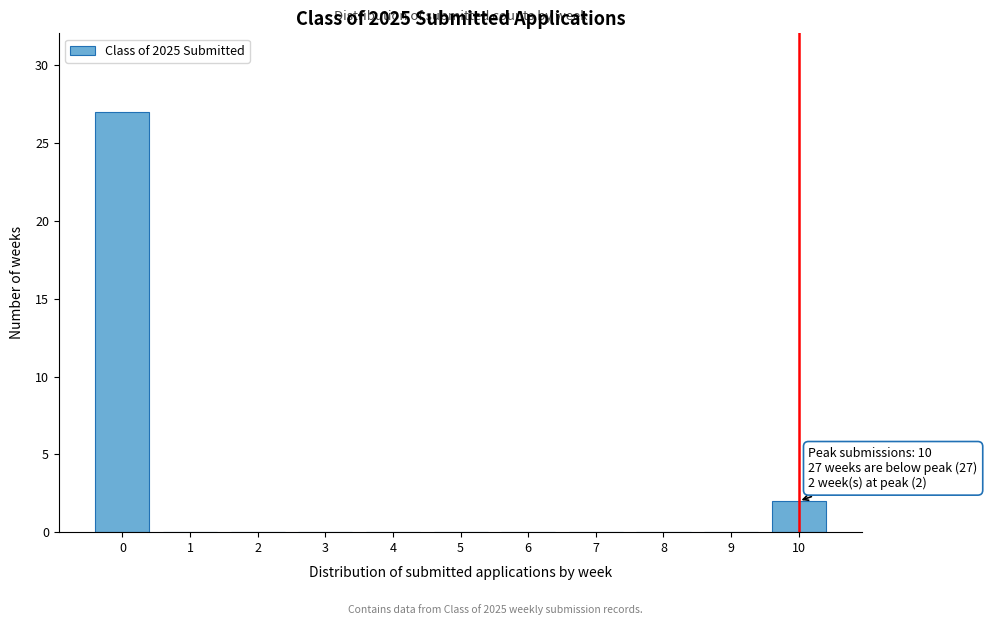

Reading right to left, transcribe all the data shown in this chart.

10=2	9=0	8=0	7=0	6=0	5=0	4=0	3=0	2=0	1=0	0=27